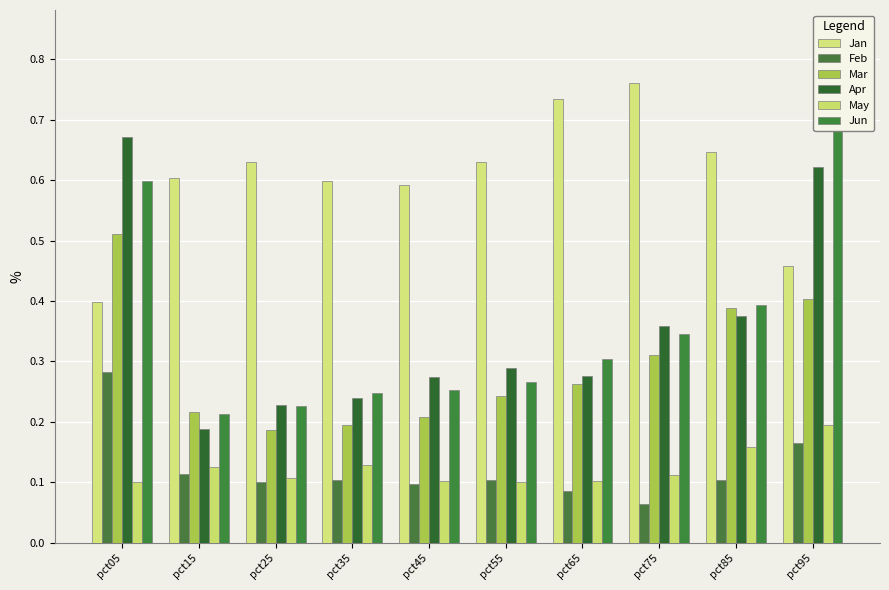

Reading left to right, extract all data points from this chart.

Jan: 0.4	0.6	0.6	0.6	0.6	0.6	0.7	0.8	0.6	0.5
Feb: 0.3	0.1	0.1	0.1	0.1	0.1	0.1	0.1	0.1	0.2
Mar: 0.5	0.2	0.2	0.2	0.2	0.2	0.3	0.3	0.4	0.4
Apr: 0.7	0.2	0.2	0.2	0.3	0.3	0.3	0.4	0.4	0.6
May: 0.1	0.1	0.1	0.1	0.1	0.1	0.1	0.1	0.2	0.2
Jun: 0.6	0.2	0.2	0.2	0.3	0.3	0.3	0.3	0.4	0.8